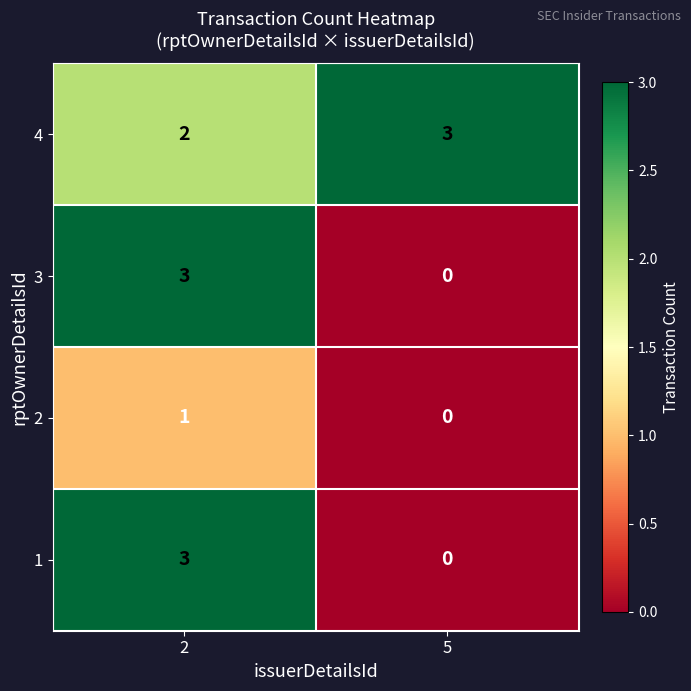

List the labels in order of 2 value, smallest first.

5, 2